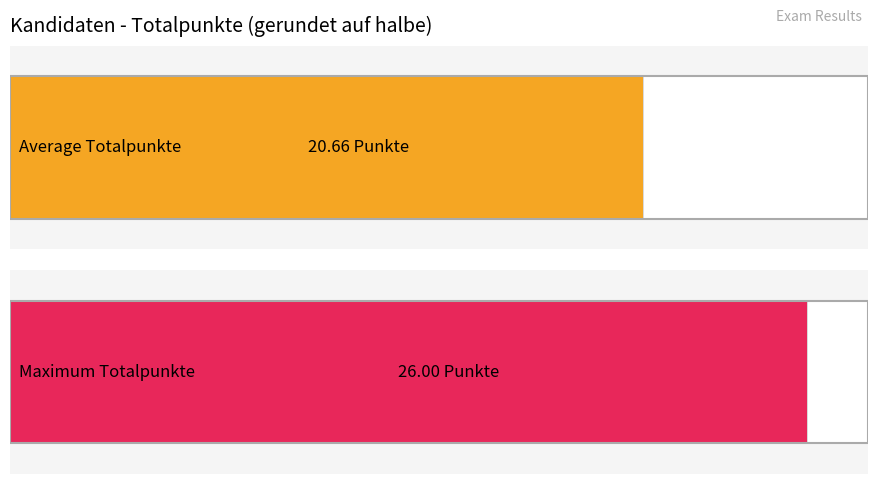

Are the bars grouped side by side (vs. stacked)?

Yes